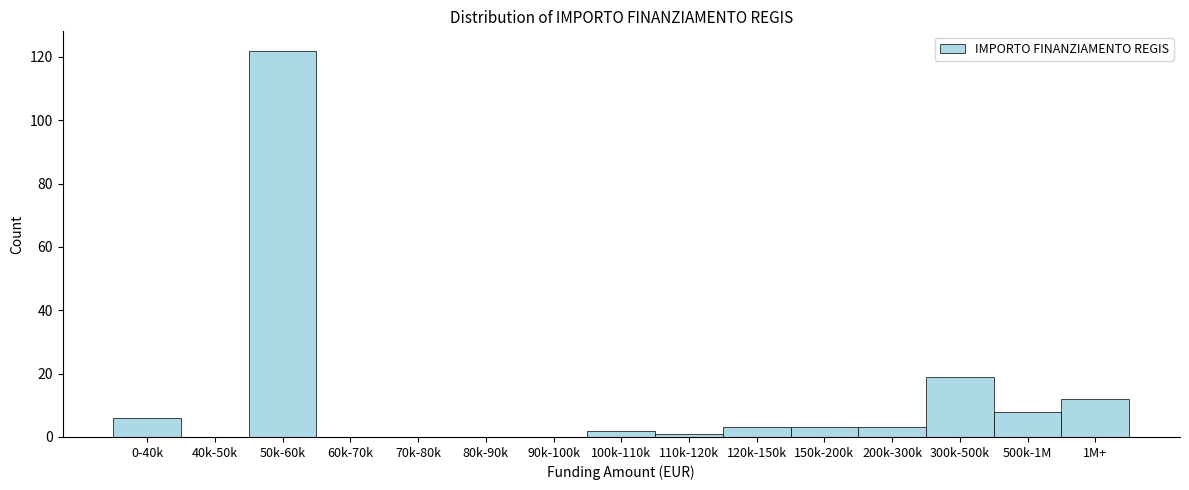

Reading left to right, extract all data points from this chart.

0-40k=6	40k-50k=0	50k-60k=122	60k-70k=0	70k-80k=0	80k-90k=0	90k-100k=0	100k-110k=2	110k-120k=1	120k-150k=3	150k-200k=3	200k-300k=3	300k-500k=19	500k-1M=8	1M+=12